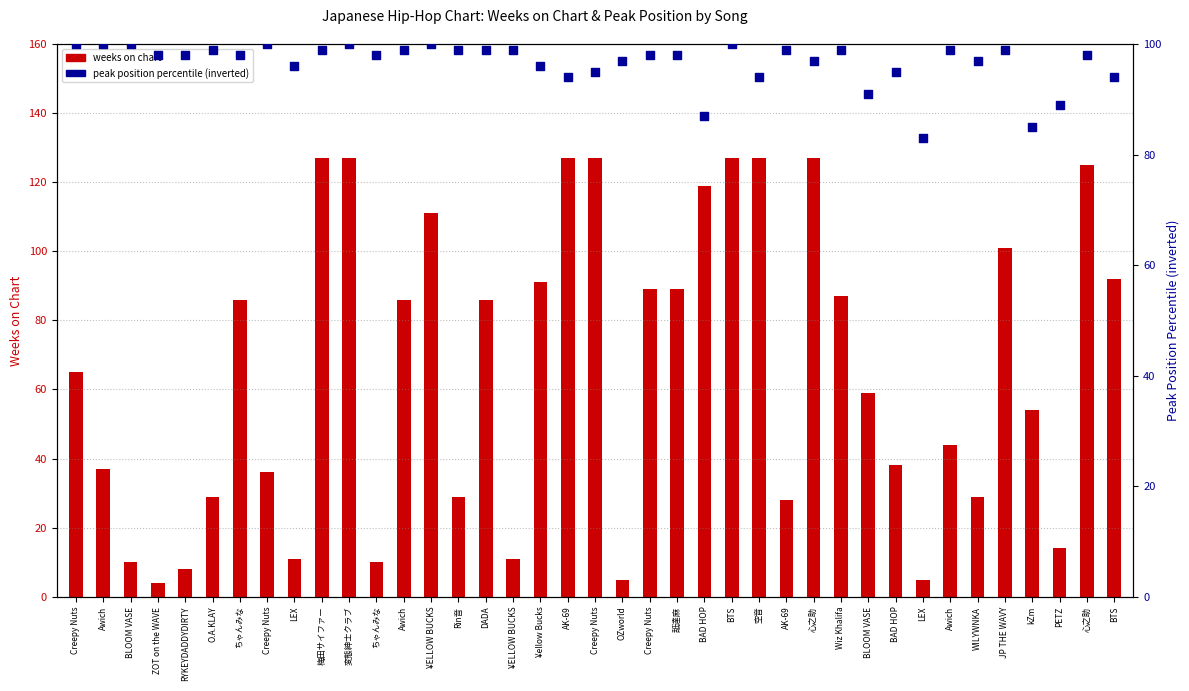

At how many categories does at least one series exceed 32?

39